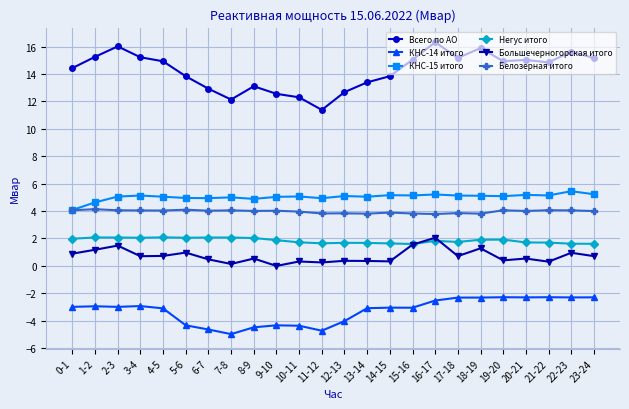

True or false: Большечерногорская итого and КНС-14 итого intersect in this chart.

False